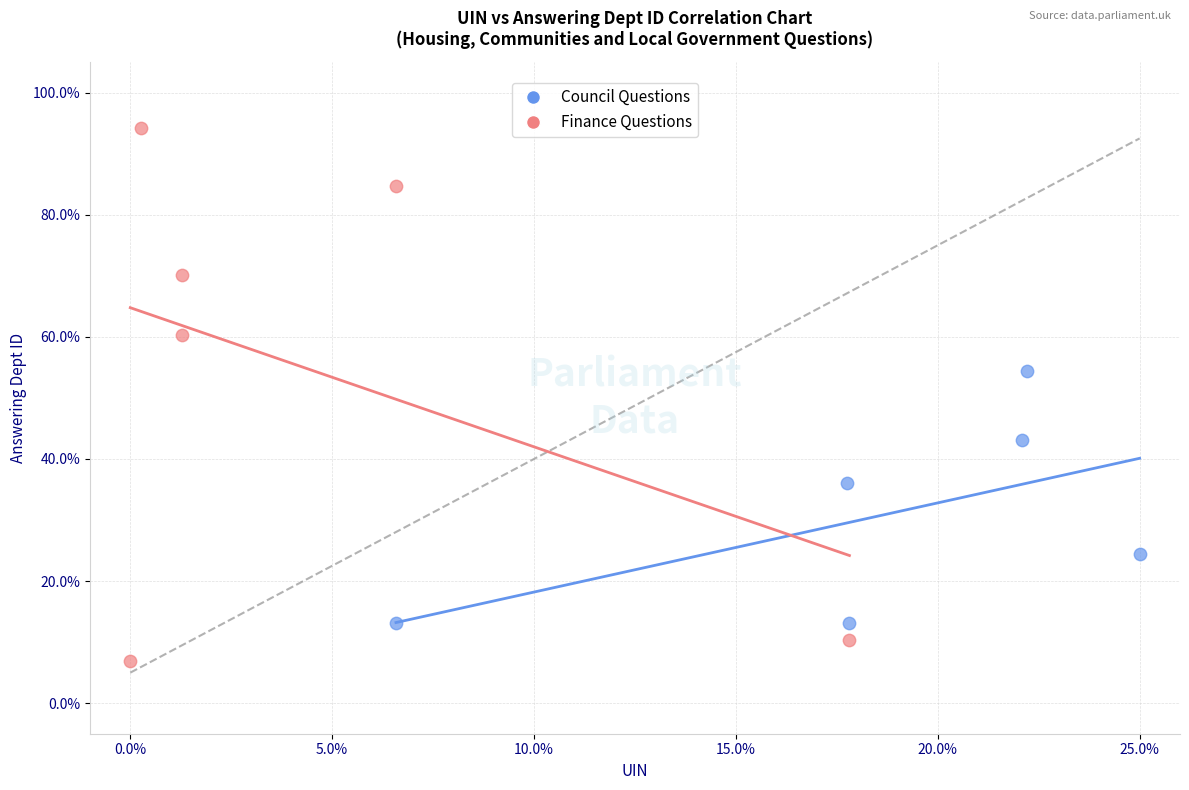

Which series reaches the minimum Y coordinate?

Finance Questions